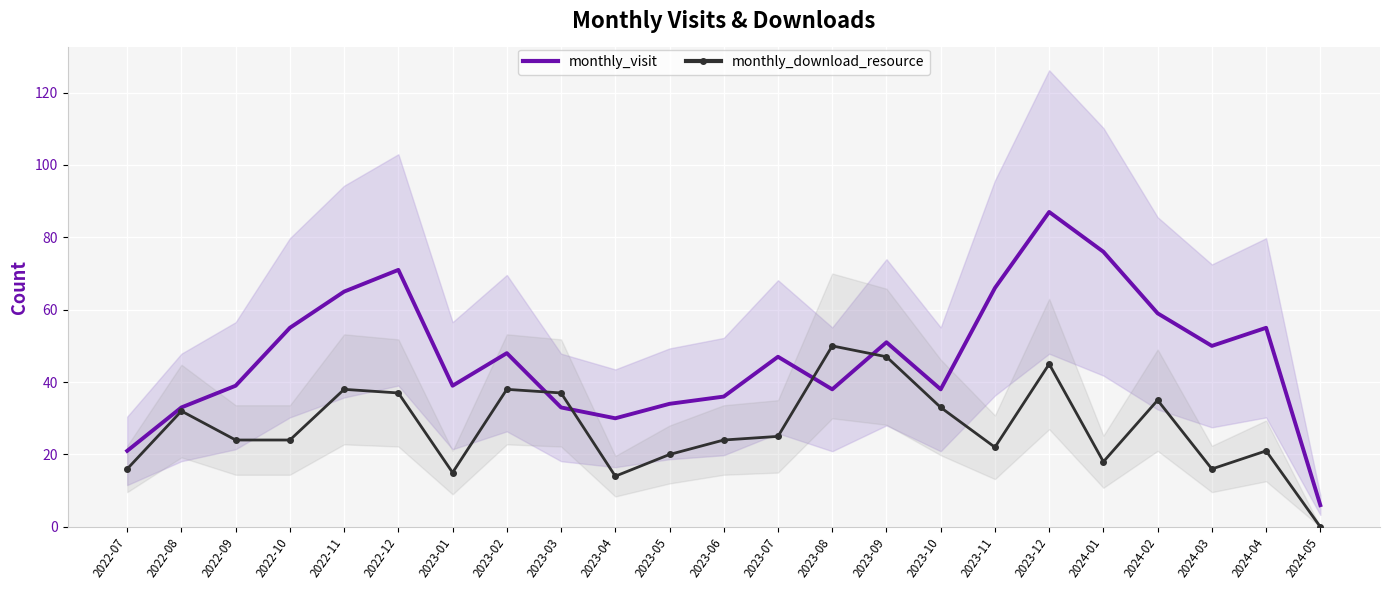

What is the difference between the monthly_visit values at 2024-04 and 2023-04?

25